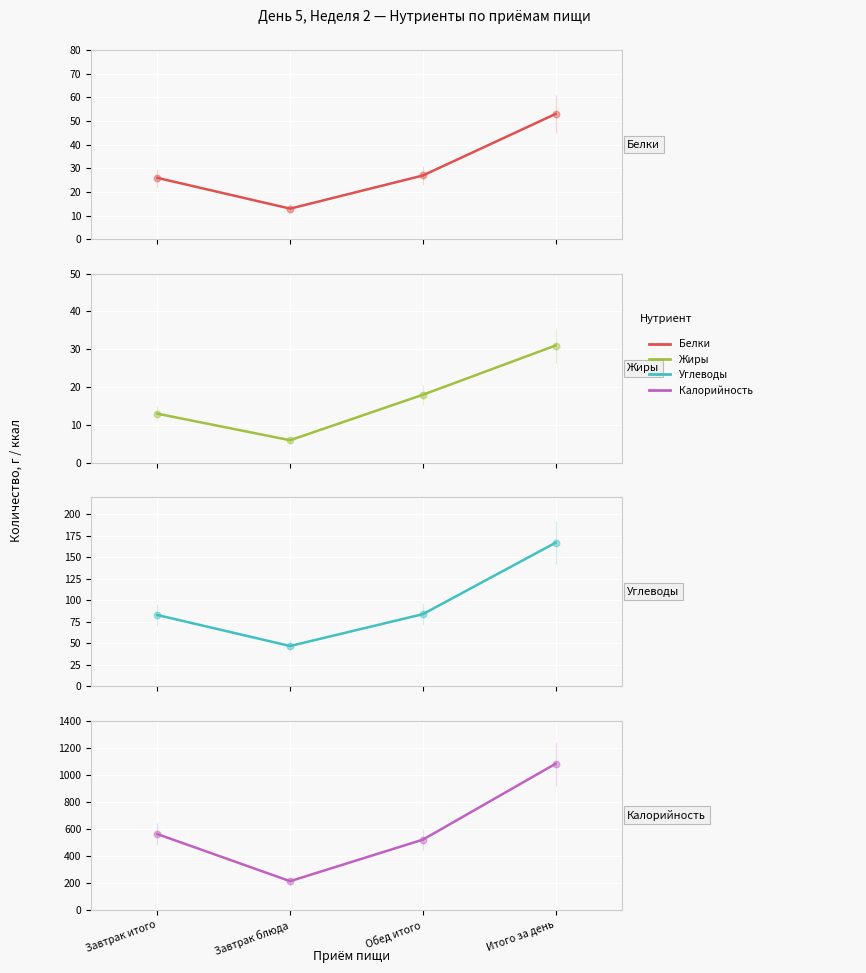

At how many categories does at least one series exceed 1041?

1